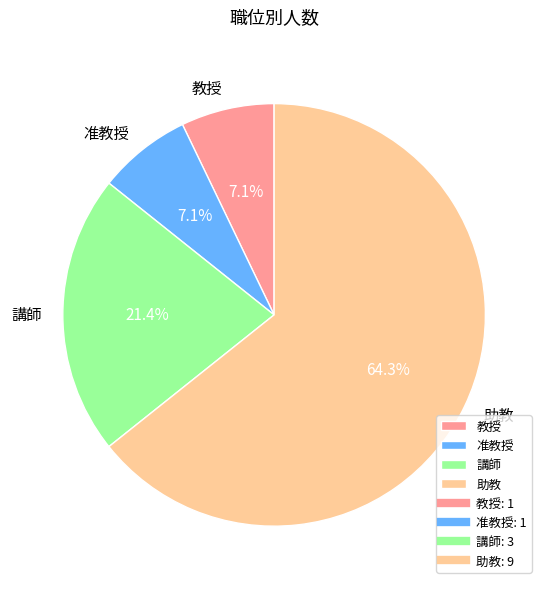

What percentage is the 准教授 slice, to the nearest percent?

7%